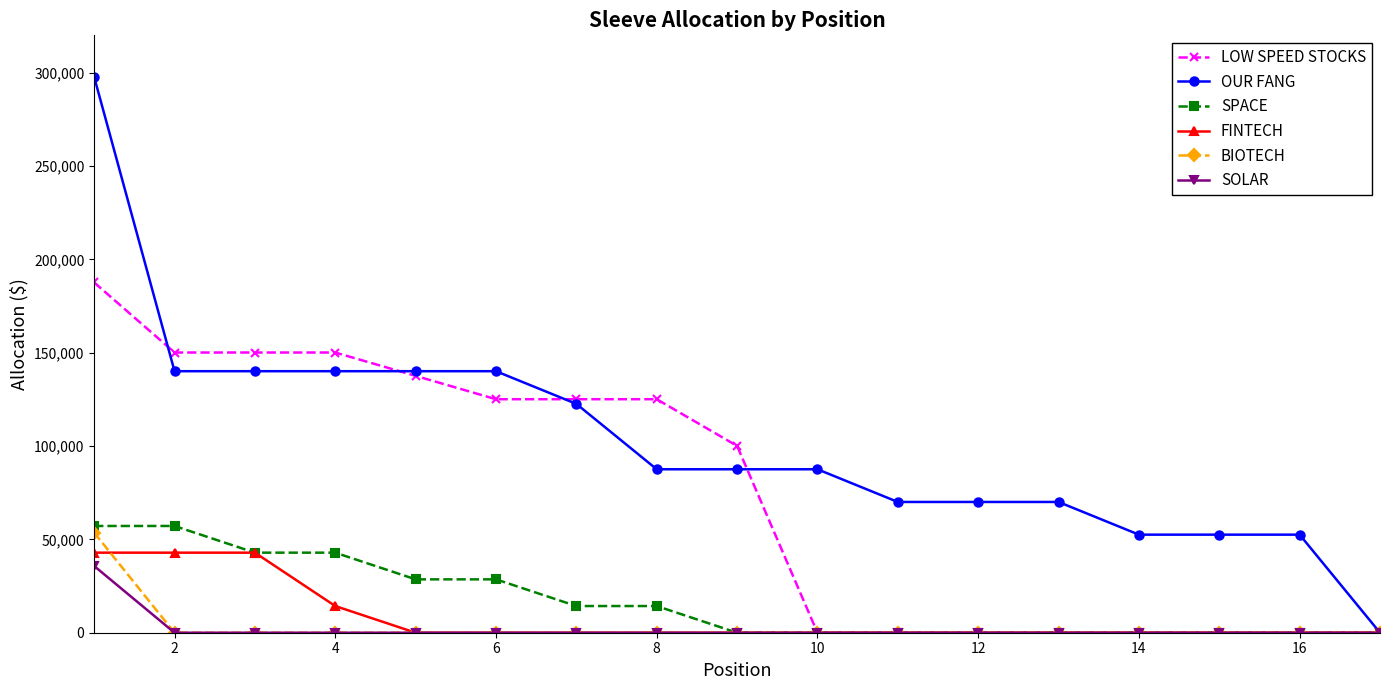

How many series are shown in this chart?

6